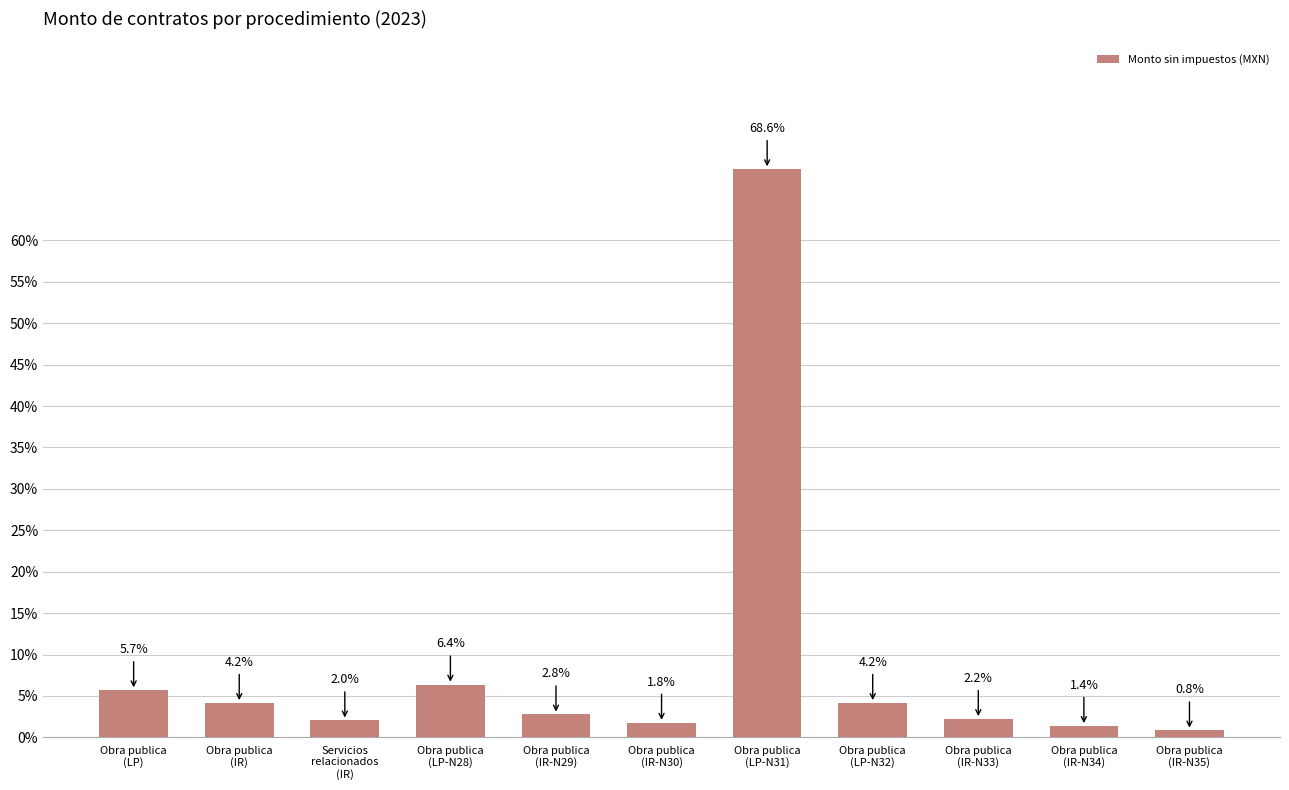

Which category has the highest value across all series?

Obra publica
(LP-N31)